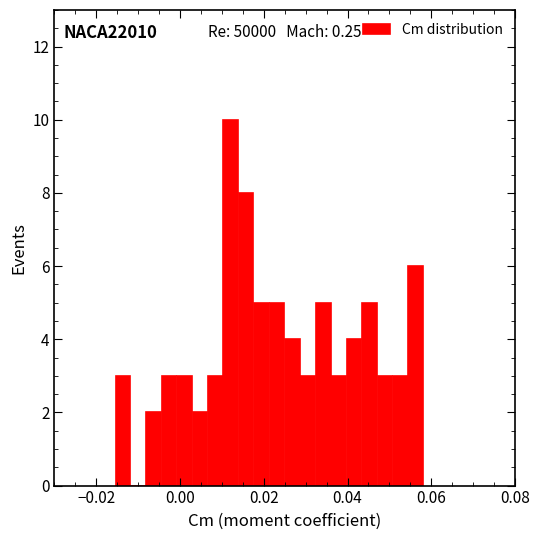

Around what value on the x-axis is the tallest bar? Give the approximate position of its centre, as read against the axis.

0.012